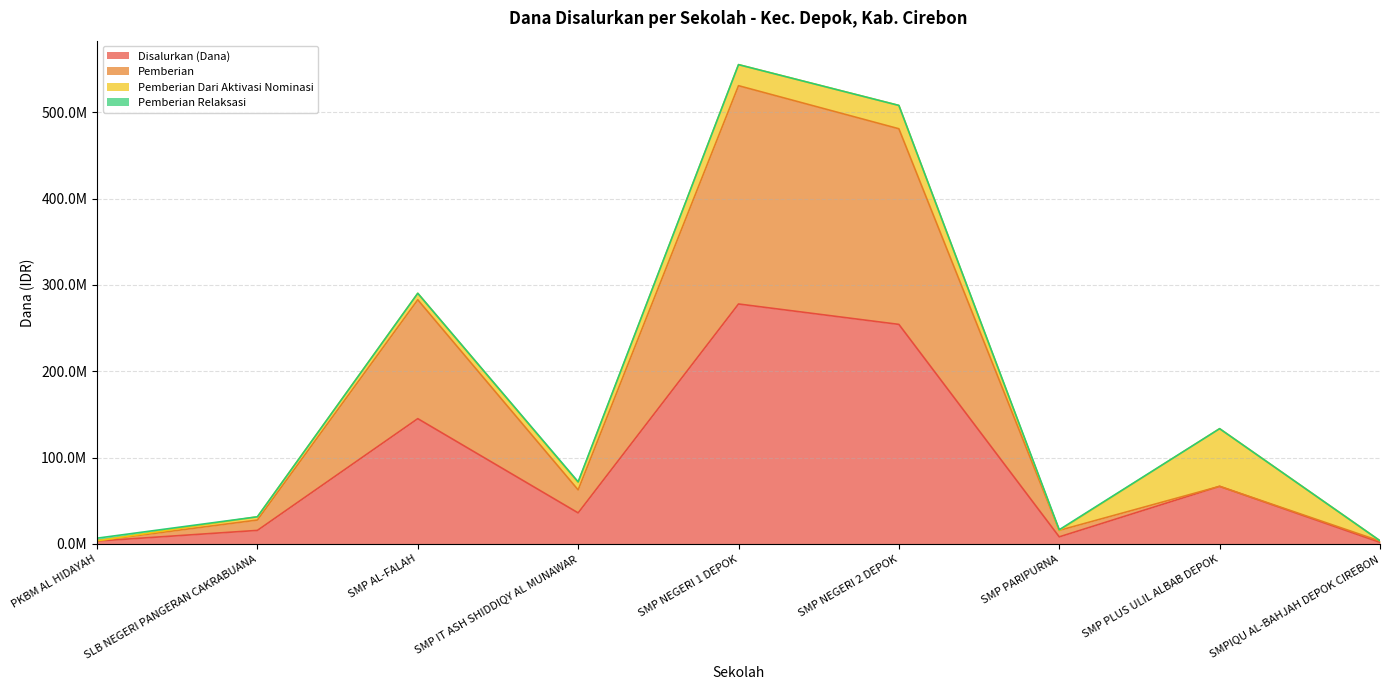

What is the label of the 1st point from the left?

PKBM AL HIDAYAH